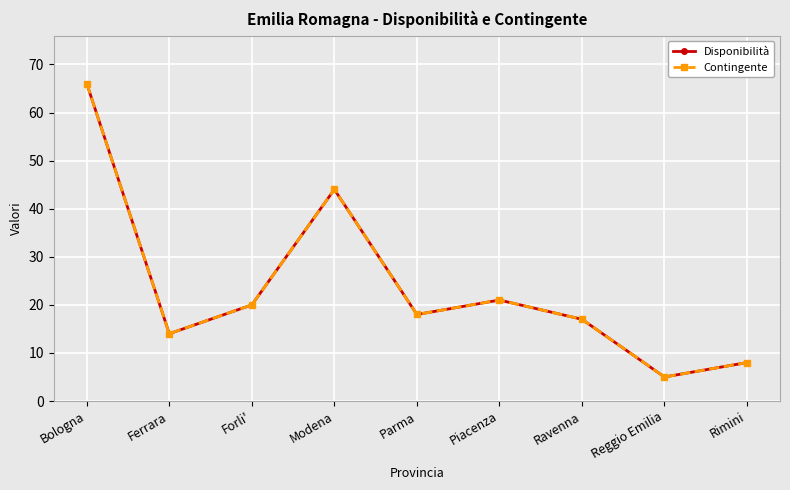

At how many categories does at least one series exceed 11?

7